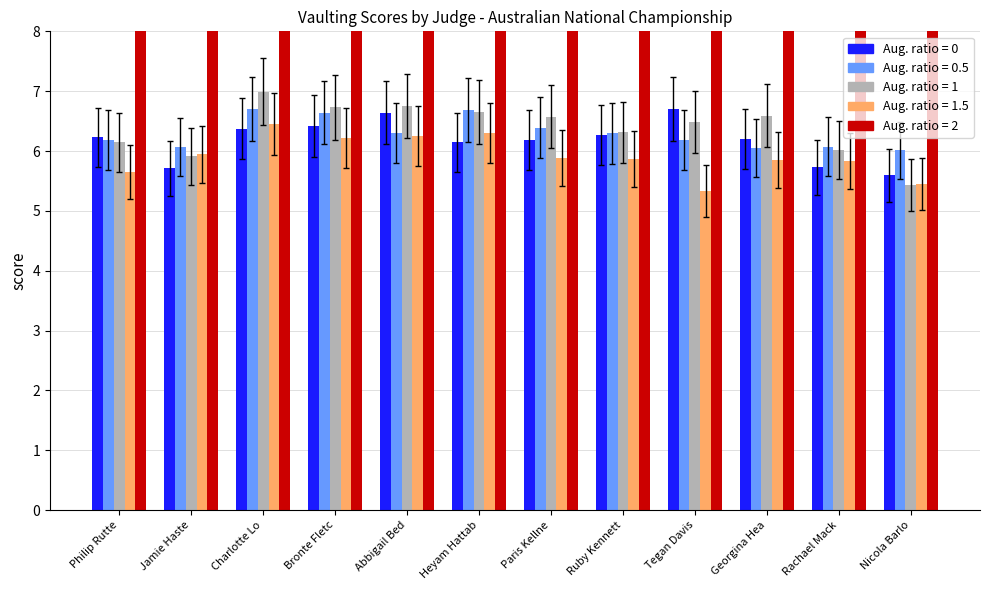

What is the spread (max minus min) of values at Philip Rutte?

31.1